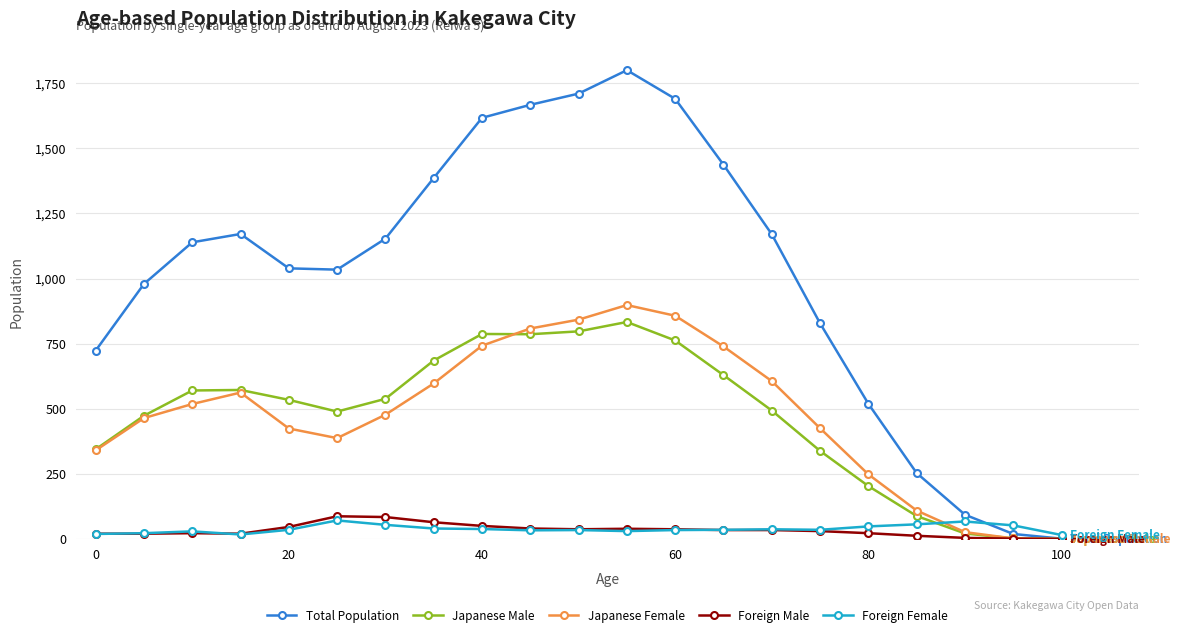

Which series has the largest total across all categories?

Total Population